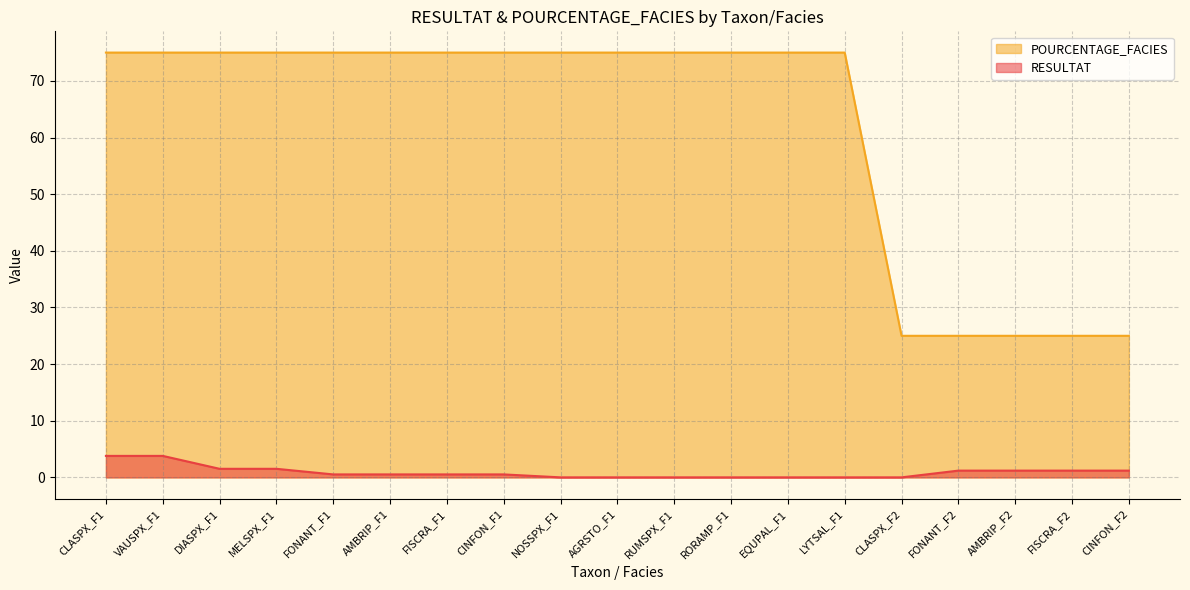

At which category is the sum across all series the highest?

CLASPX_F1